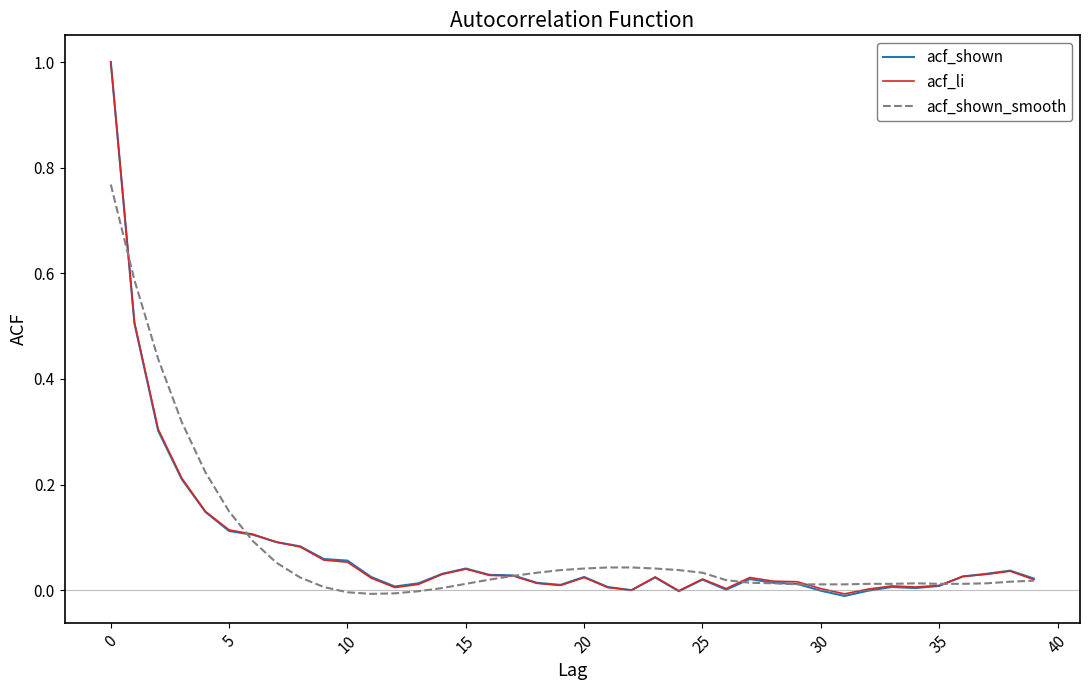

Which series has the largest range (max minus min)?

acf_shown